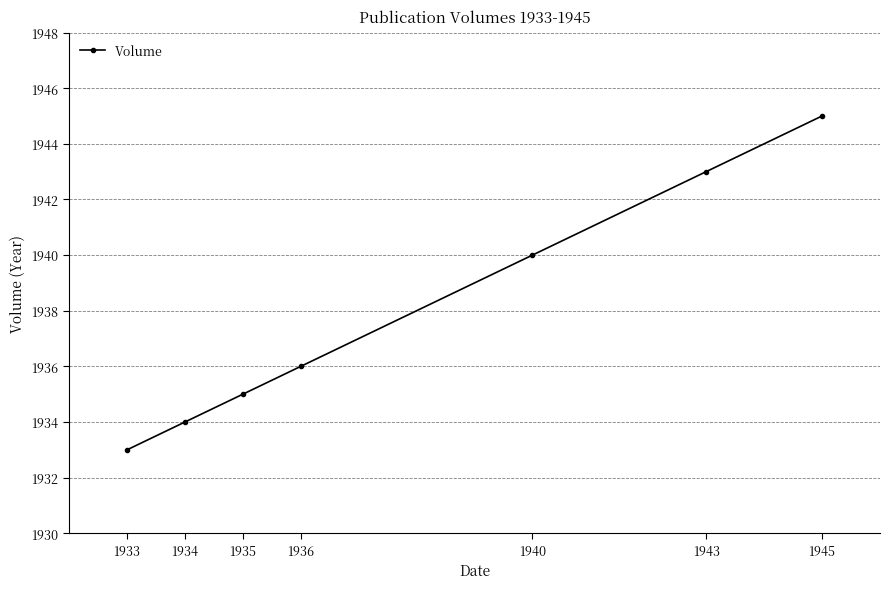

The chart shows a value of 2965 at 1943. True or false?

False